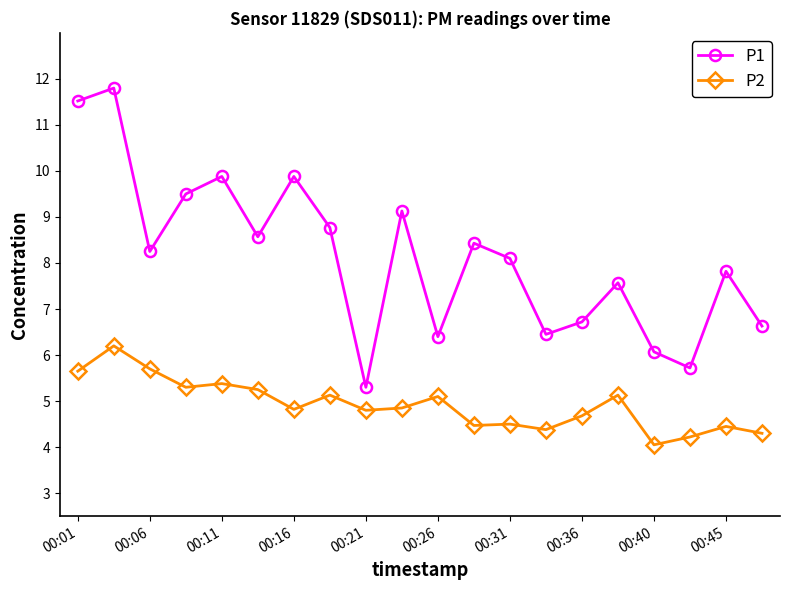

How many interior local peaks does the P1 series have?

7